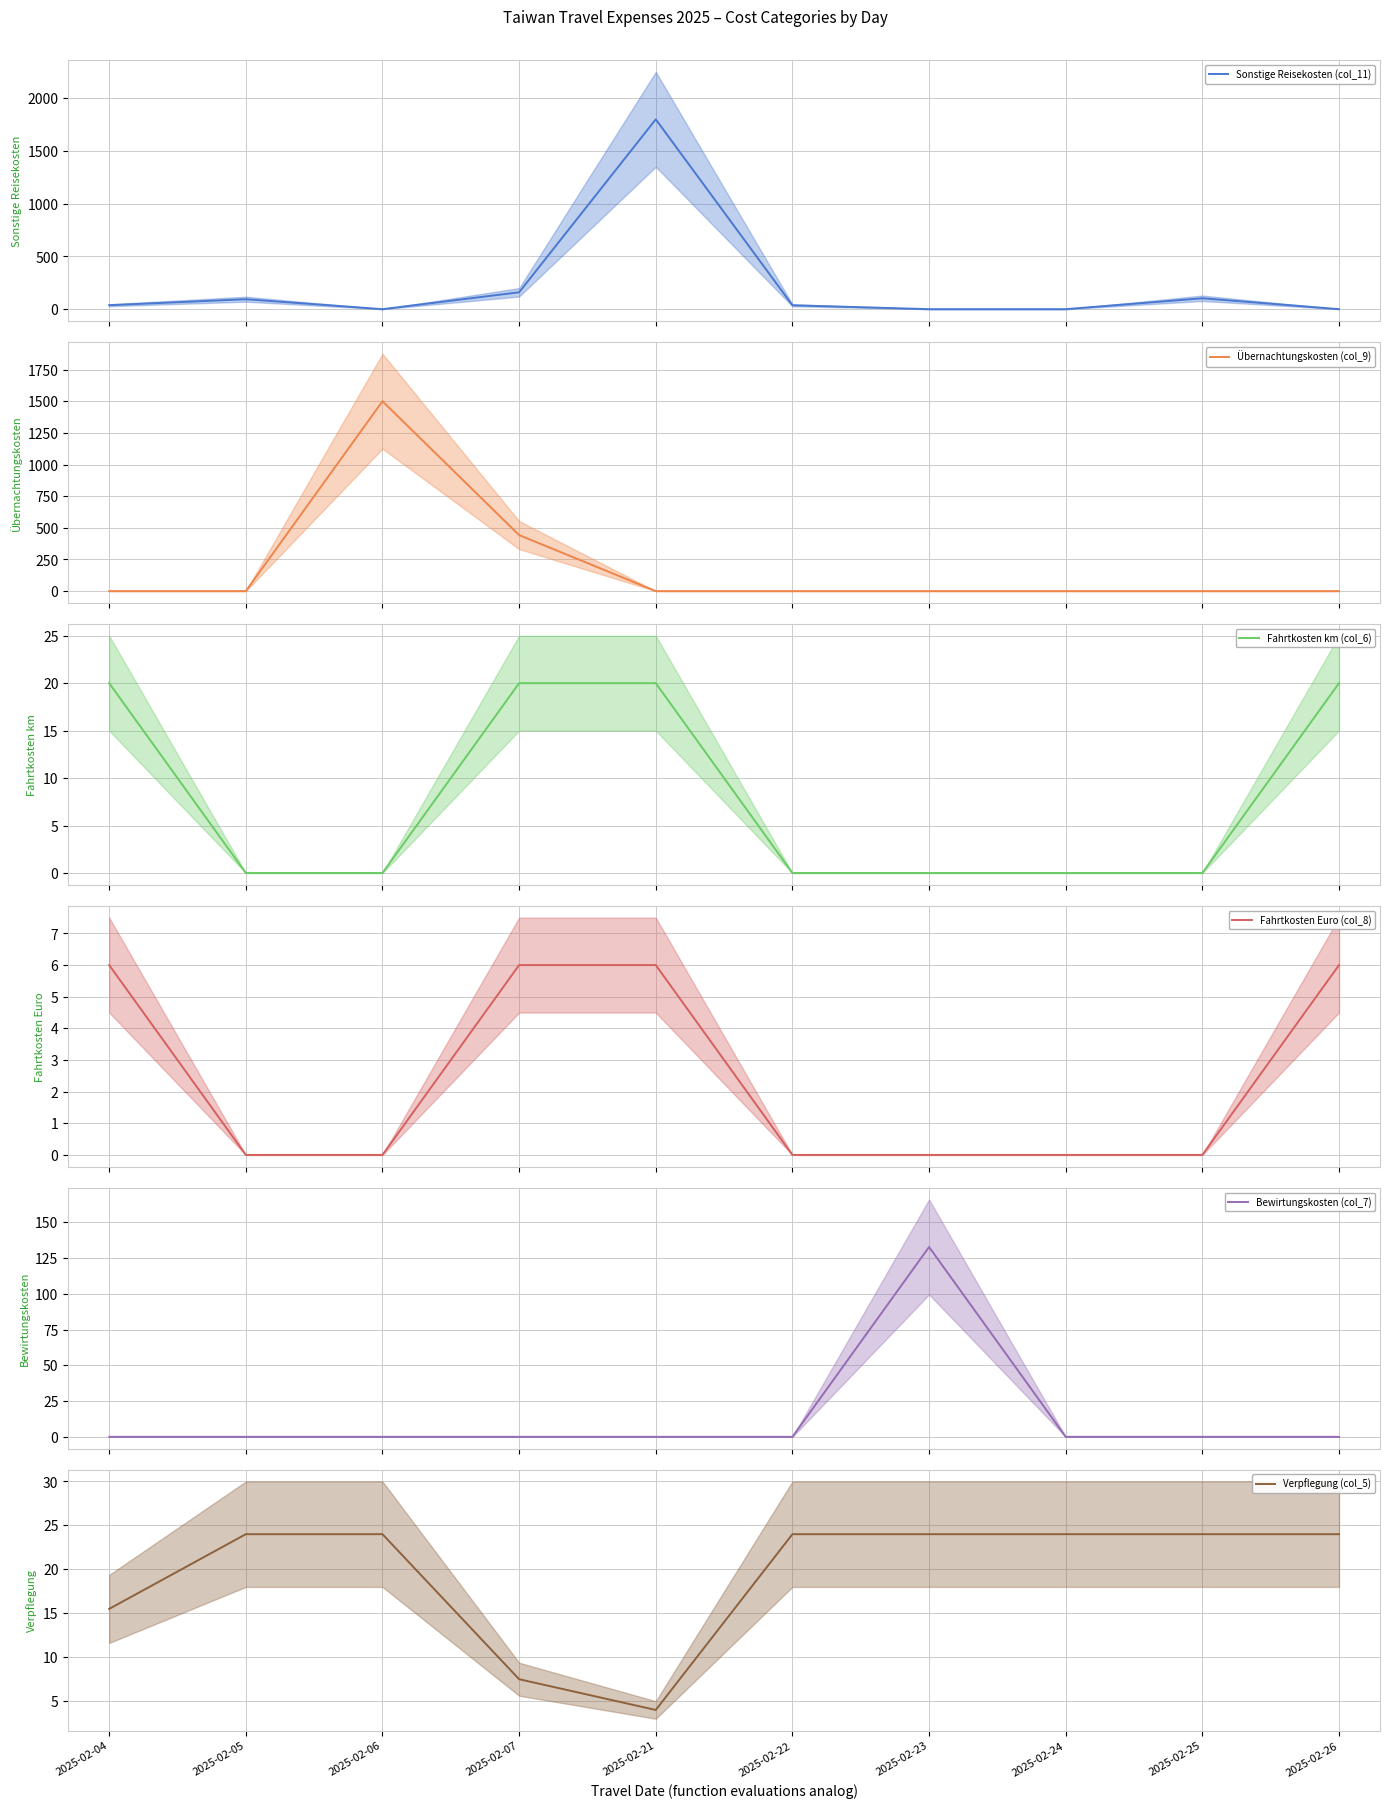

How many intersections are there between Bewirtungskosten (col_7) and Sonstige Reisekosten (col_11)?

1